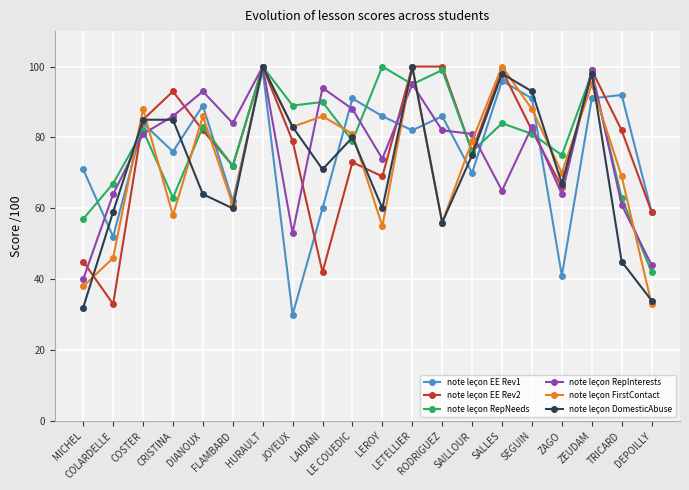

At which category does the chart reach its minimum across all series?

JOYEUX